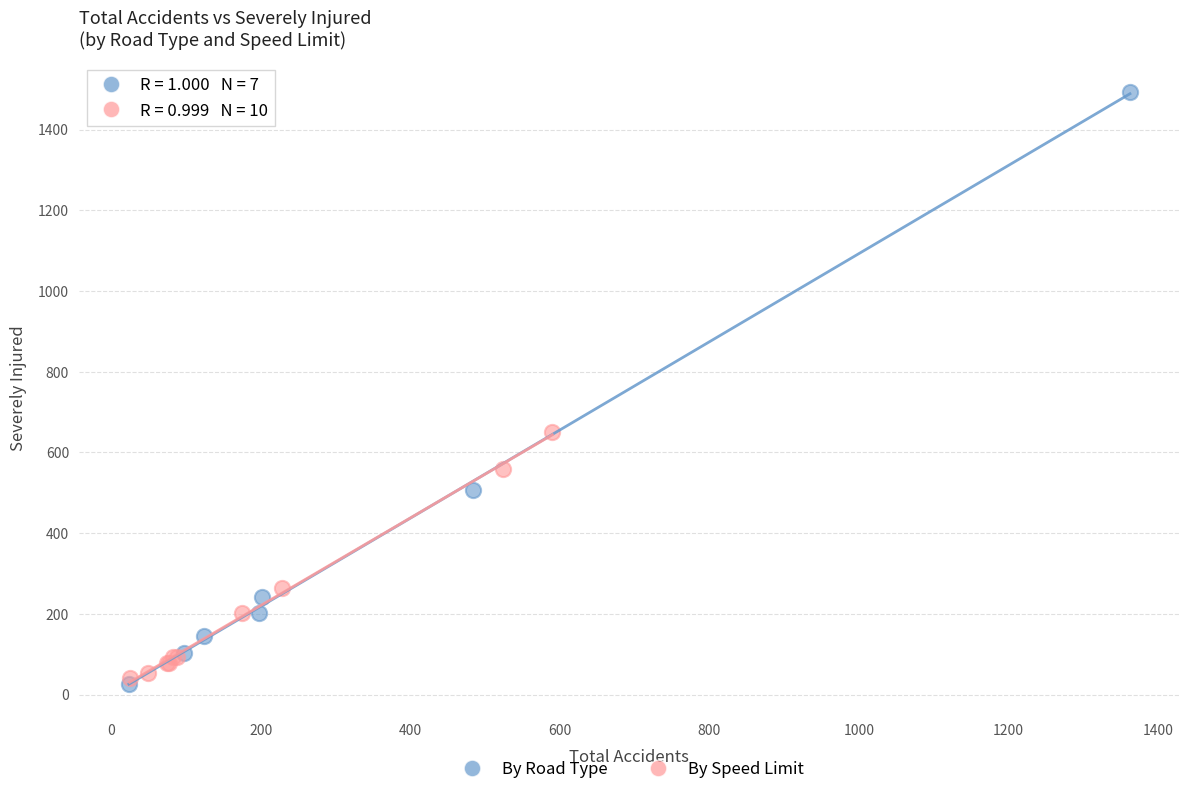

Which series contains the highest Y value?

By Road Type